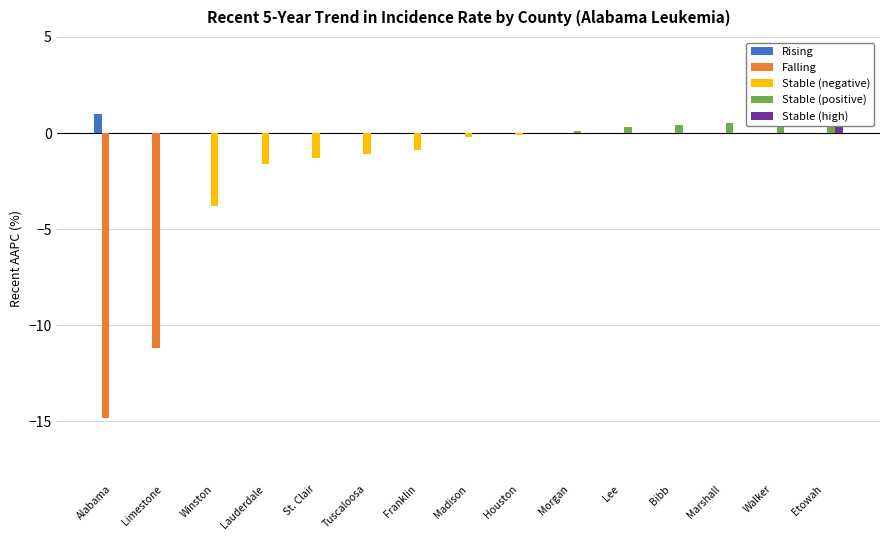

How many bars are there in each group?

5